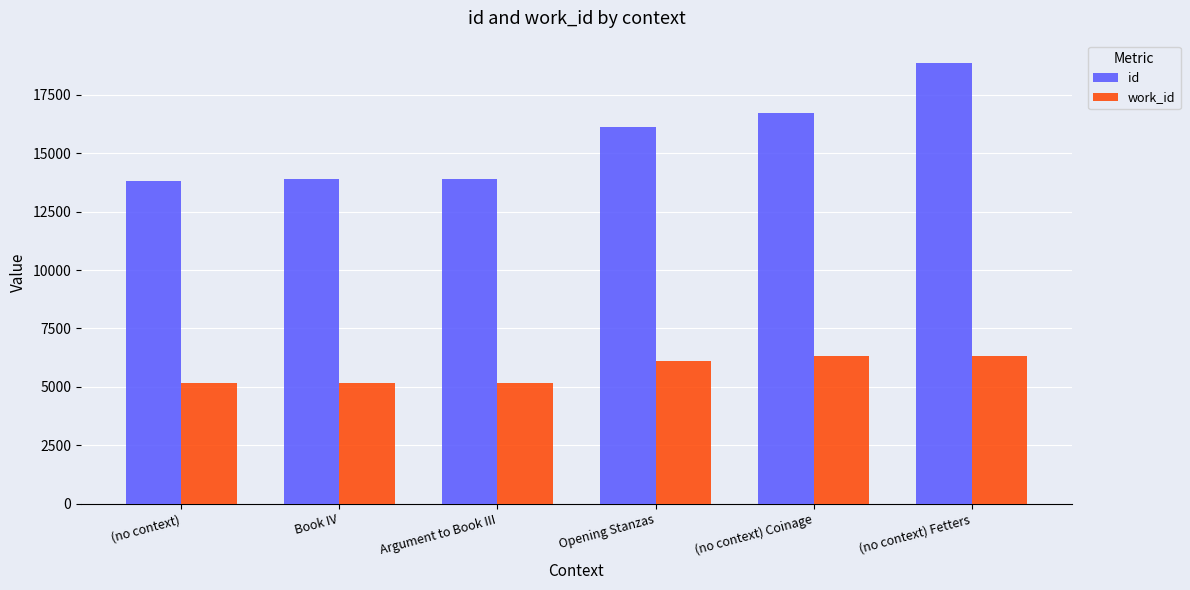

What is the maximum value for id?

18874